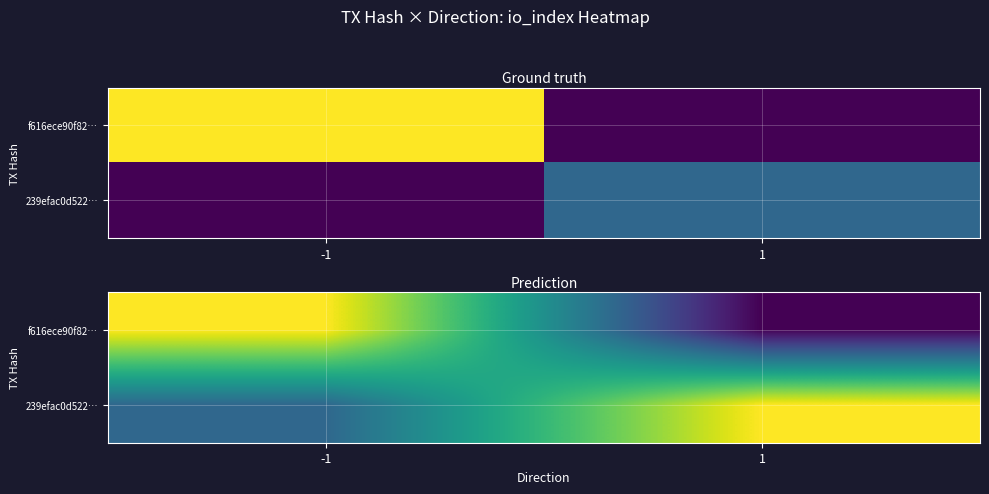

What is the average value of the f616ece90f82… series?

4